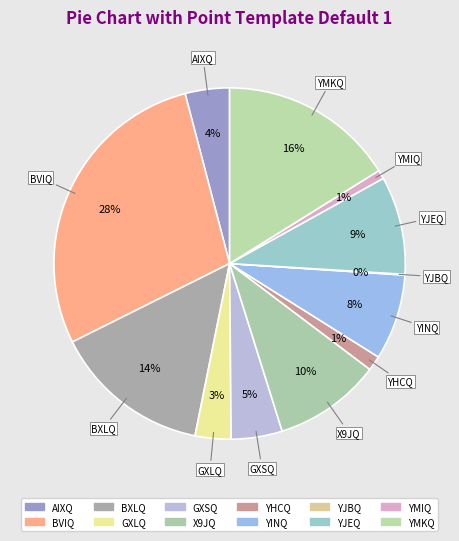

To the nearest percent, what is the difference between the largest and smallest slice percentages?

28%